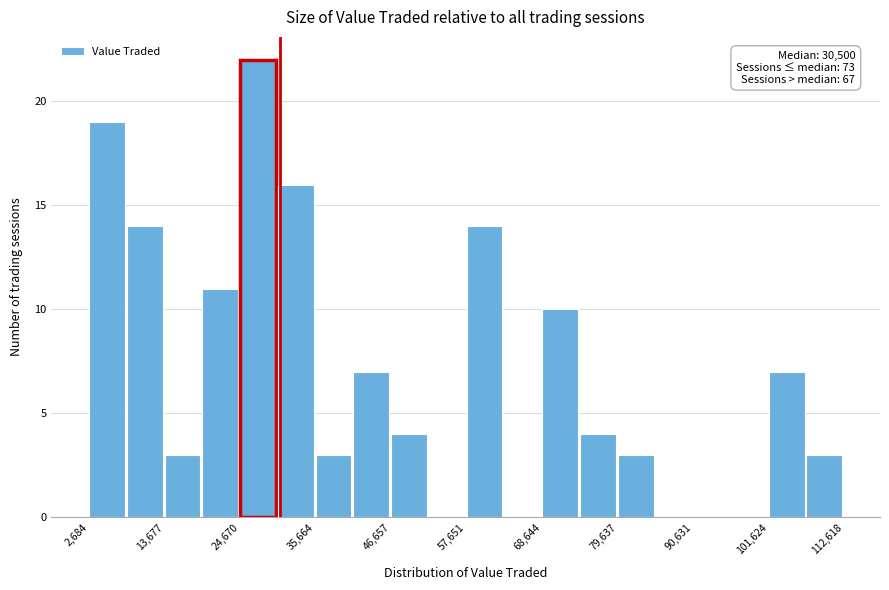

Read against the x-axis, roughly where is the centre of the tallest bar?

28000